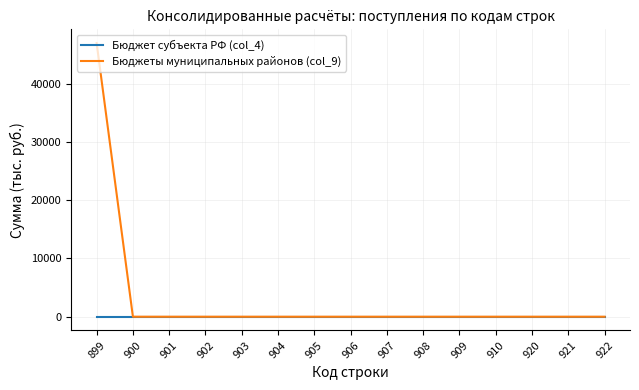

How many categories are shown in the chart?

15